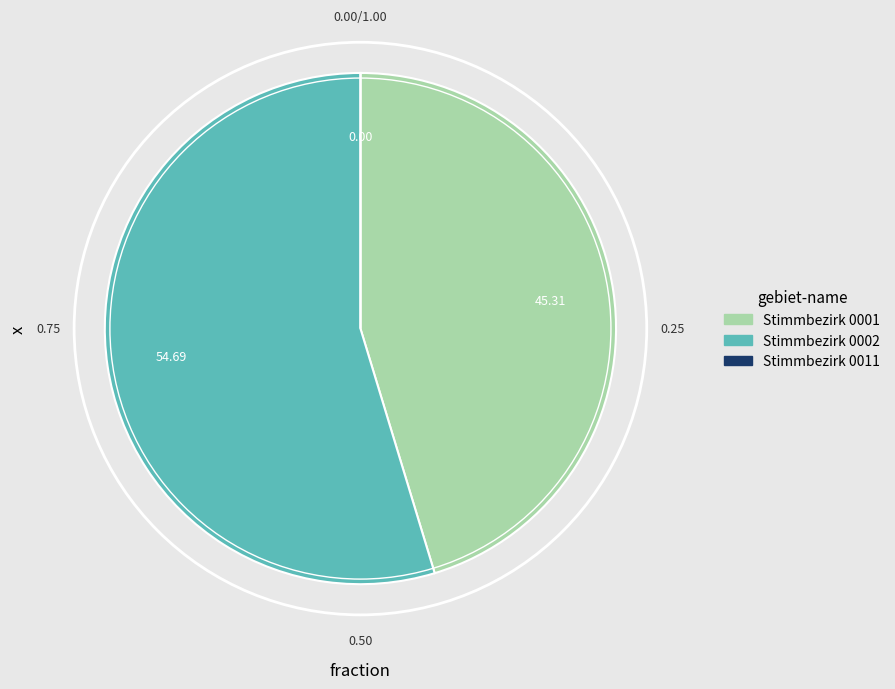

The Stimmbezirk 0002 slice represents 55% of the pie. True or false?

True